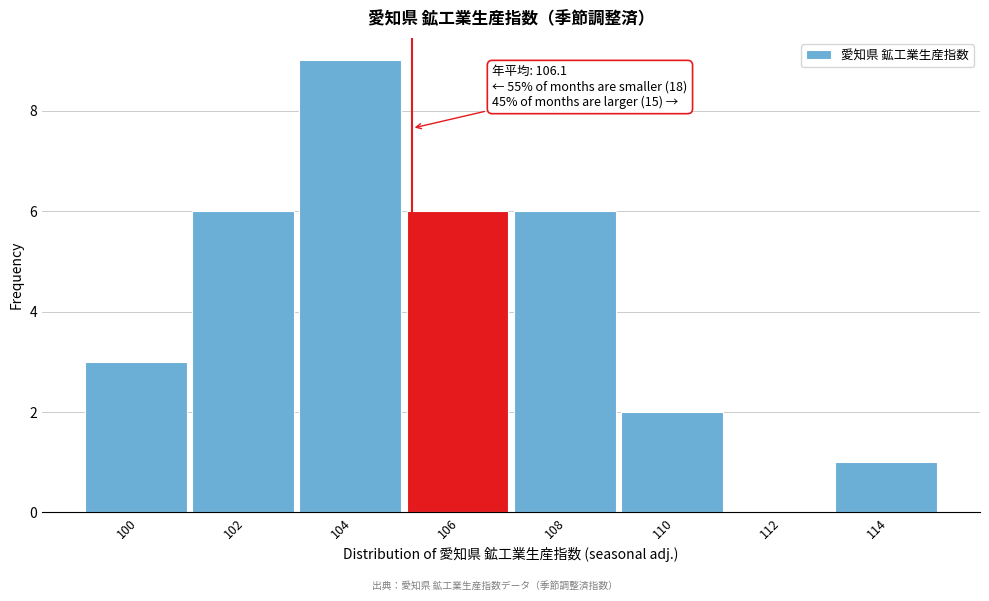

Reading left to right, what are all the values shown in this chart?

100=3	102=6	104=9	106=6	108=6	110=2	112=0	114=1